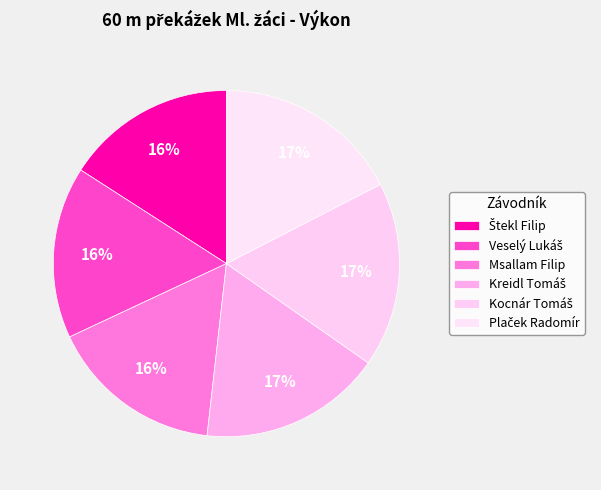

How many slices are in this pie chart?

6